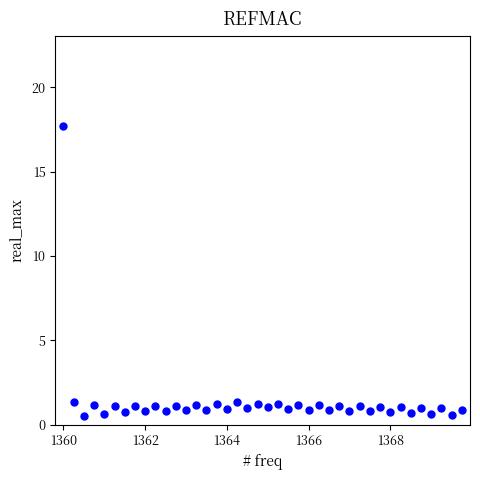

What is the range of X values (max minus min)?

9.8